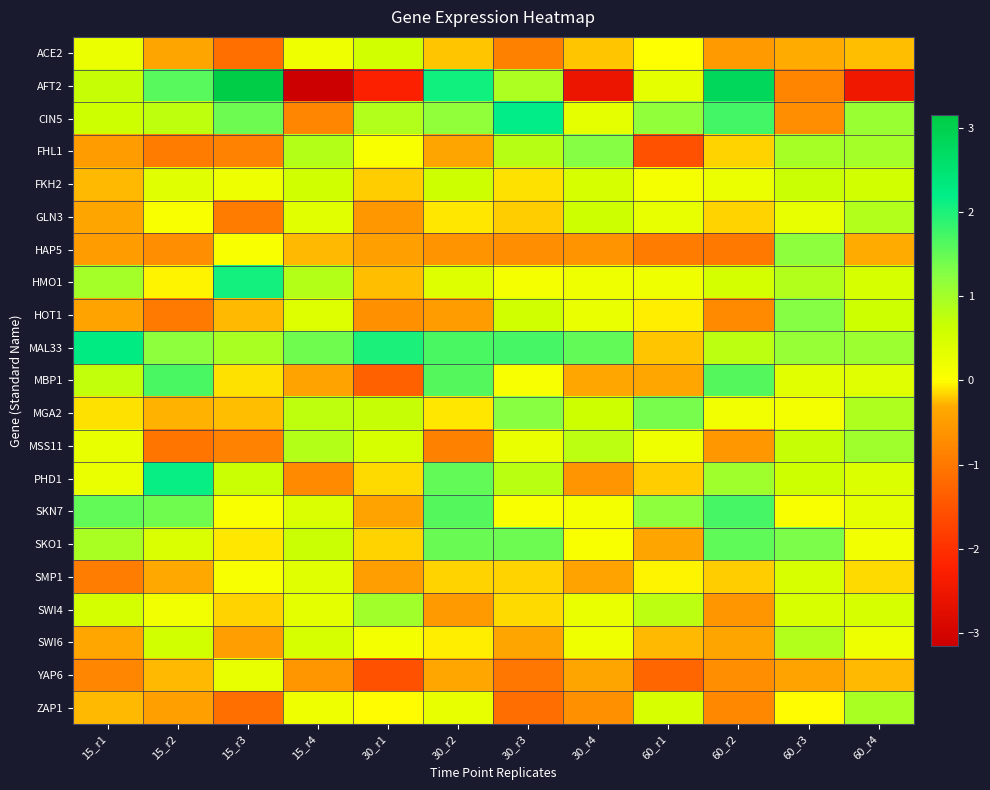

At which category is the sum across all series the highest?

60_r3